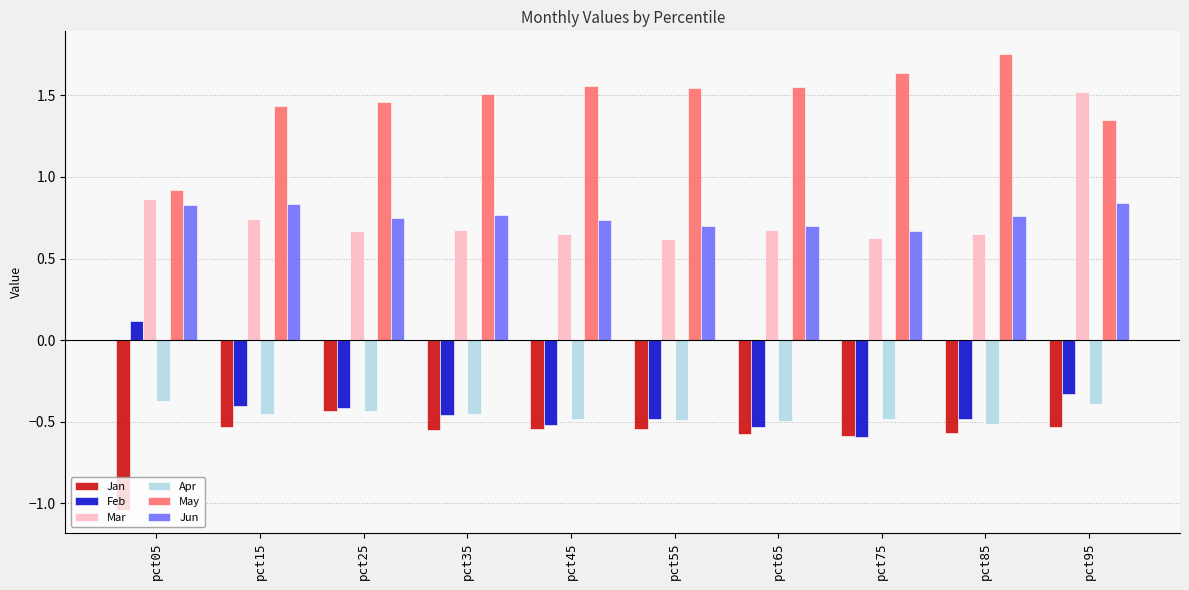

True or false: Jan has a value of -0.5 at pct15.

True